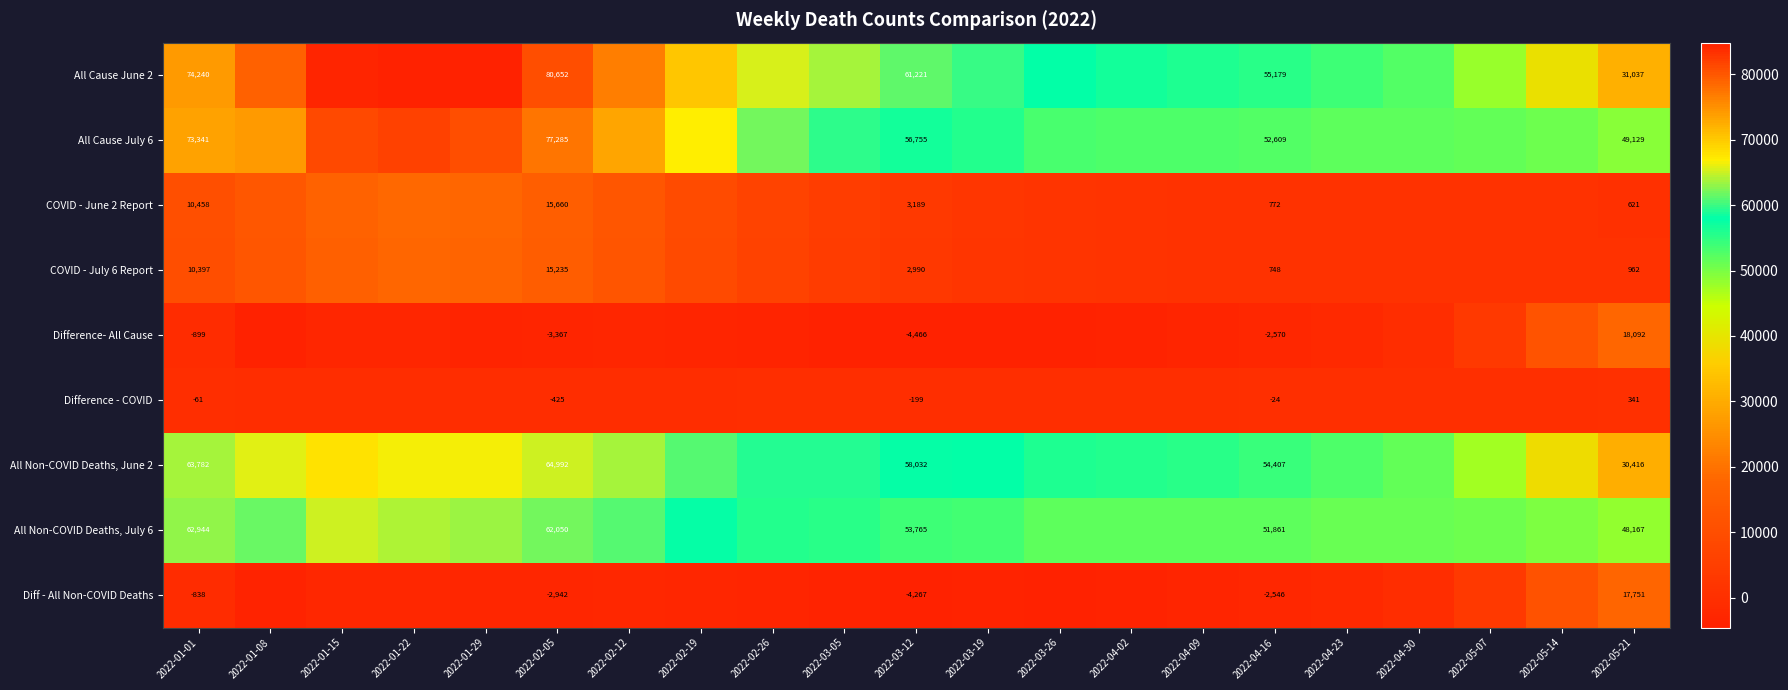

The value of All Cause July 6 at 2022-03-12 is 37493. True or false?

False